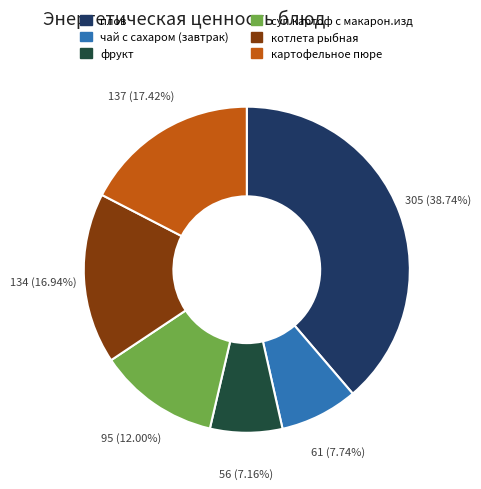

Is it true that котлета рыбная is 17% of the pie?

True